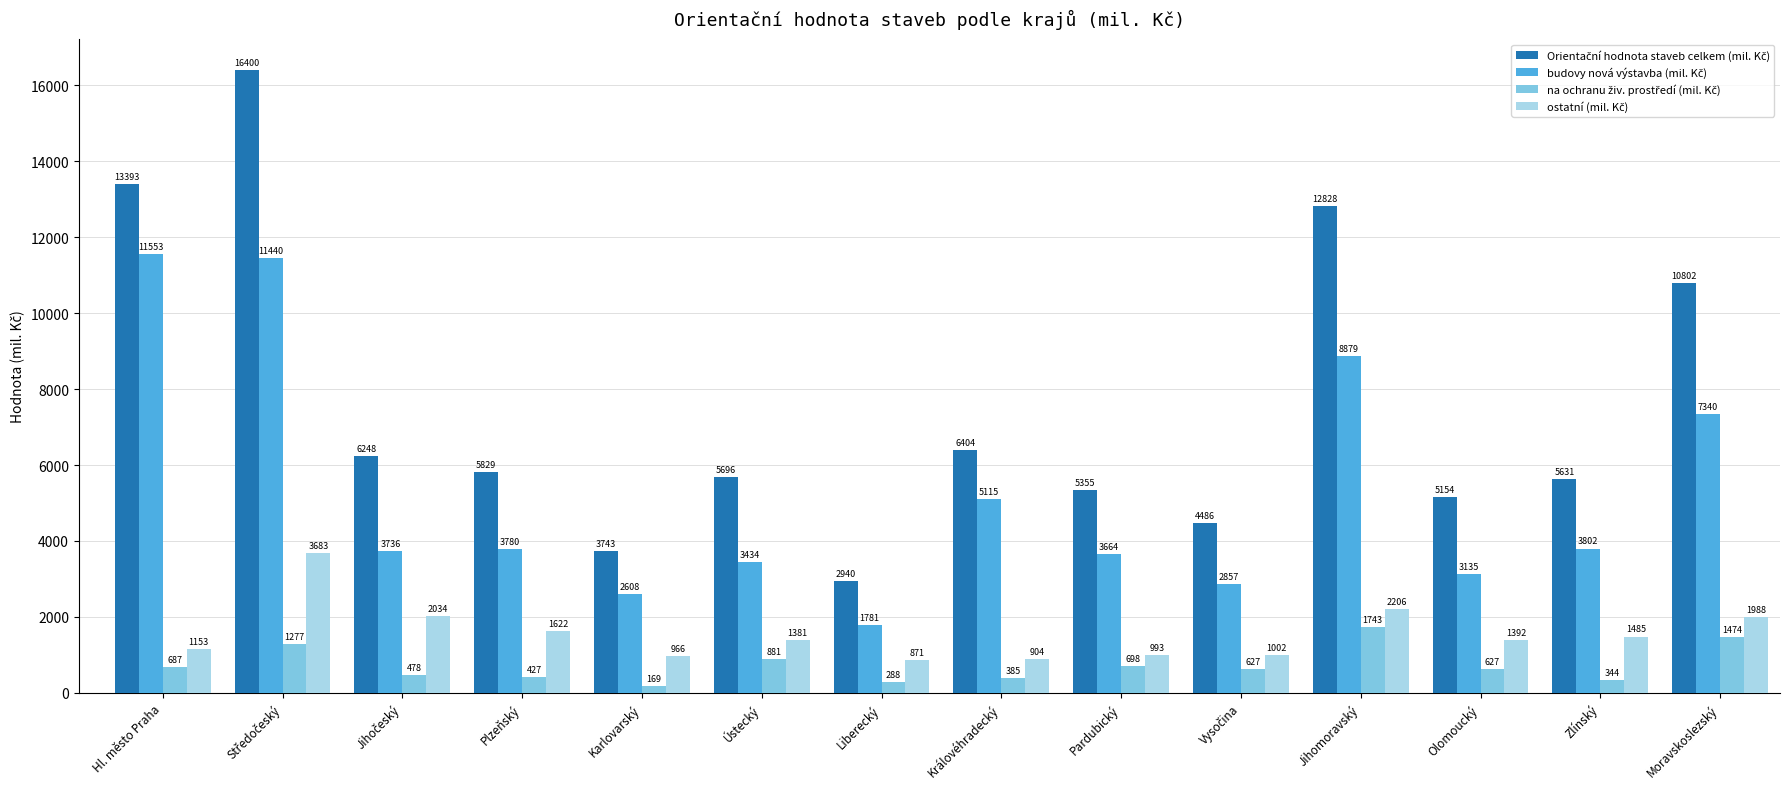

What is the difference between the highest and lowest values at Liberecký?

2652